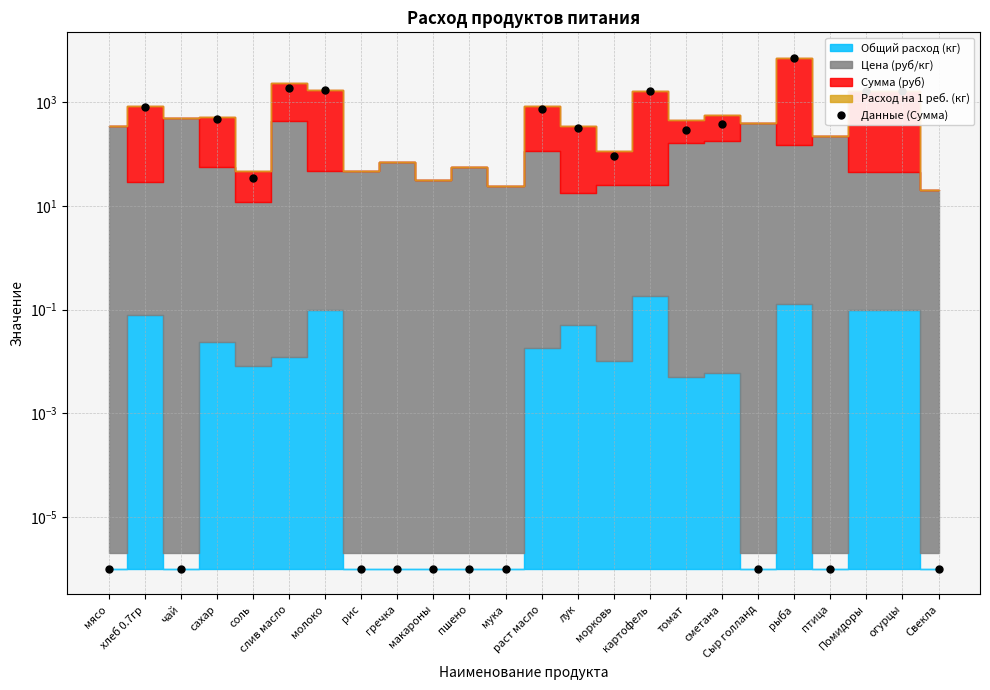

The chart shows a value of 633.3 at сахар. True or false?

False